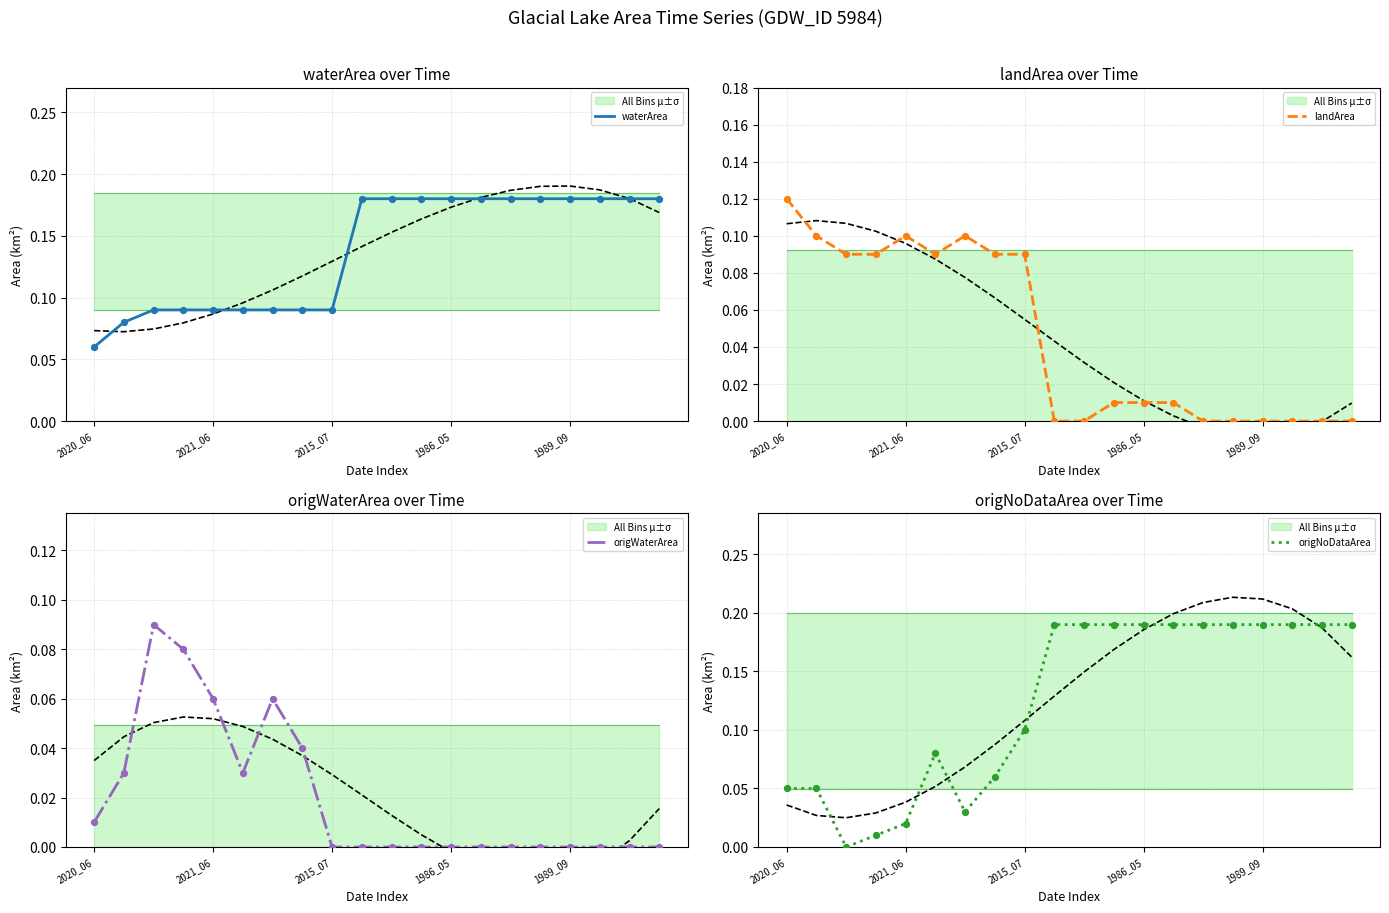

Which series has the largest total across all categories?

waterArea